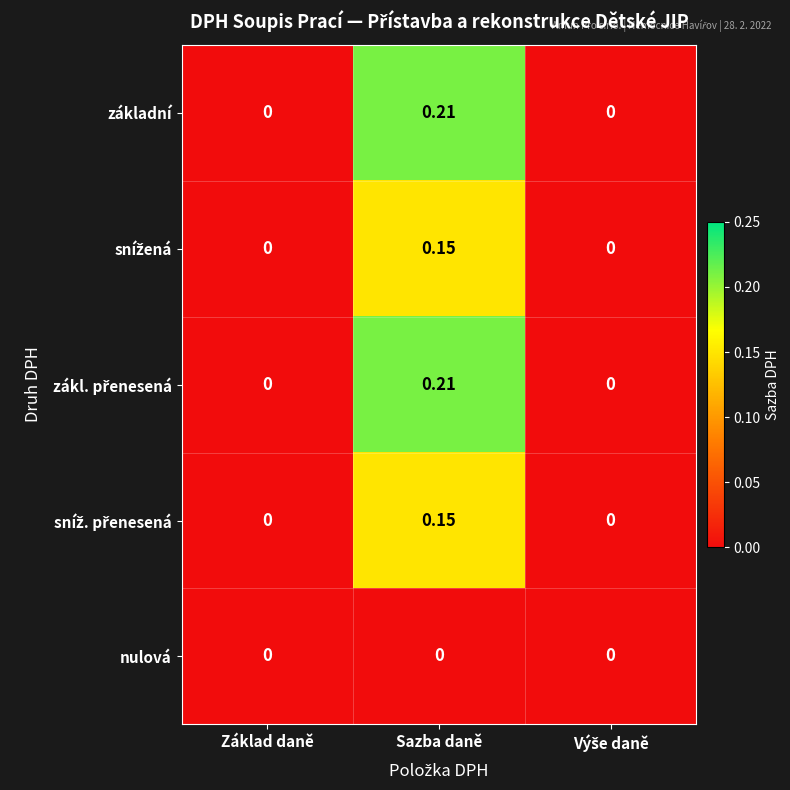

Which label corresponds to the largest value in the chart?

Sazba daně